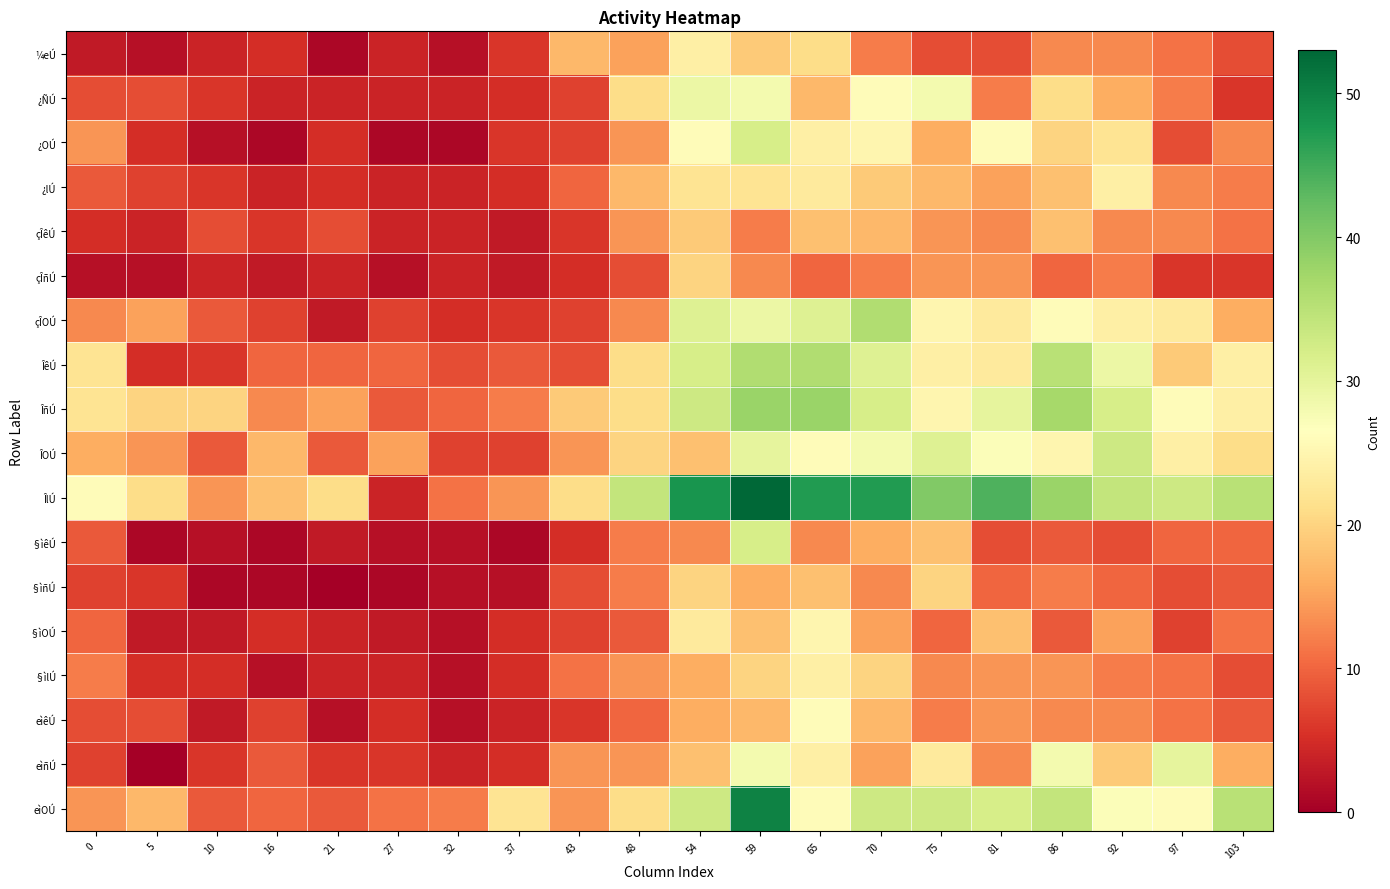

Reading right to left, what are all the values shown in this chart?

¼eÚ: 103=8	97=11	92=13	86=13	81=8	75=8	70=12	65=21	59=19	54=24	48=15	43=17	37=6	32=2	27=4	21=1	16=5	10=4	5=2	0=3
¿ÑÚ: 103=6	97=12	92=16	86=21	81=12	75=28	70=26	65=17	59=28	54=29	48=21	43=7	37=5	32=4	27=4	21=4	16=4	10=6	5=8	0=8
¿OÚ: 103=13	97=8	92=22	86=20	81=26	75=16	70=25	65=24	59=32	54=26	48=14	43=7	37=6	32=1	27=1	21=5	16=1	10=2	5=5	0=14
¿lÚ: 103=12	97=13	92=24	86=18	81=15	75=17	70=19	65=23	59=22	54=22	48=17	43=10	37=5	32=4	27=4	21=5	16=4	10=6	5=7	0=9
çÎêÚ: 103=11	97=13	92=13	86=18	81=13	75=14	70=17	65=18	59=12	54=19	48=14	43=6	37=3	32=4	27=4	21=8	16=6	10=8	5=4	0=5
çÎñÚ: 103=6	97=6	92=12	86=10	81=14	75=14	70=12	65=10	59=13	54=20	48=8	43=5	37=3	32=4	27=2	21=4	16=3	10=4	5=2	0=2
çÎOÚ: 103=16	97=23	92=24	86=26	81=23	75=25	70=36	65=31	59=29	54=31	48=13	43=7	37=6	32=5	27=7	21=3	16=7	10=9	5=15	0=13
ÎêÚ: 103=24	97=19	92=29	86=35	81=23	75=24	70=31	65=36	59=36	54=32	48=21	43=8	37=9	32=8	27=10	21=10	16=10	10=6	5=5	0=22
ÎñÚ: 103=24	97=26	92=32	86=37	81=30	75=25	70=32	65=38	59=38	54=33	48=21	43=19	37=12	32=10	27=9	21=15	16=13	10=20	5=20	0=22
ÎOÚ: 103=21	97=24	92=33	86=25	81=27	75=31	70=28	65=26	59=30	54=18	48=20	43=14	37=7	32=7	27=15	21=9	16=17	10=9	5=14	0=16
ÎlÚ: 103=35	97=33	92=34	86=38	81=44	75=40	70=47	65=47	59=53	54=48	48=34	43=21	37=14	32=11	27=4	21=21	16=18	10=14	5=21	0=26
§ìêÚ: 103=10	97=10	92=8	86=9	81=8	75=18	70=16	65=13	59=32	54=13	48=12	43=5	37=1	32=2	27=2	21=3	16=1	10=2	5=1	0=9
§ìñÚ: 103=9	97=8	92=10	86=12	81=10	75=20	70=13	65=18	59=16	54=20	48=12	43=8	37=2	32=2	27=1	21=0	16=1	10=1	5=6	0=7
§ìOÚ: 103=11	97=7	92=15	86=9	81=18	75=10	70=15	65=25	59=18	54=23	48=9	43=7	37=5	32=2	27=3	21=4	16=5	10=3	5=3	0=10
§ìlÚ: 103=8	97=11	92=12	86=14	81=14	75=13	70=20	65=24	59=20	54=16	48=14	43=11	37=5	32=2	27=4	21=4	16=2	10=5	5=5	0=12
eìêÚ: 103=9	97=11	92=13	86=13	81=14	75=12	70=17	65=26	59=17	54=16	48=10	43=6	37=4	32=2	27=5	21=2	16=7	10=3	5=8	0=8
eìñÚ: 103=16	97=30	92=19	86=28	81=13	75=23	70=15	65=24	59=28	54=18	48=14	43=14	37=5	32=4	27=6	21=6	16=9	10=6	5=0	0=7
eìOÚ: 103=35	97=26	92=27	86=34	81=32	75=33	70=33	65=26	59=50	54=33	48=21	43=14	37=22	32=12	27=11	21=9	16=10	10=9	5=17	0=14